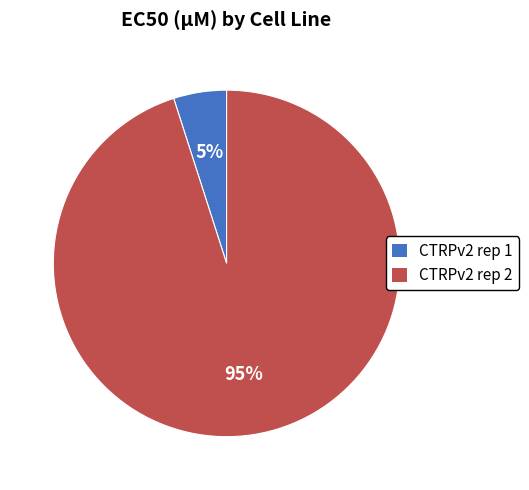

Which has a higher value, CTRPv2 rep 1 or CTRPv2 rep 2?

CTRPv2 rep 2